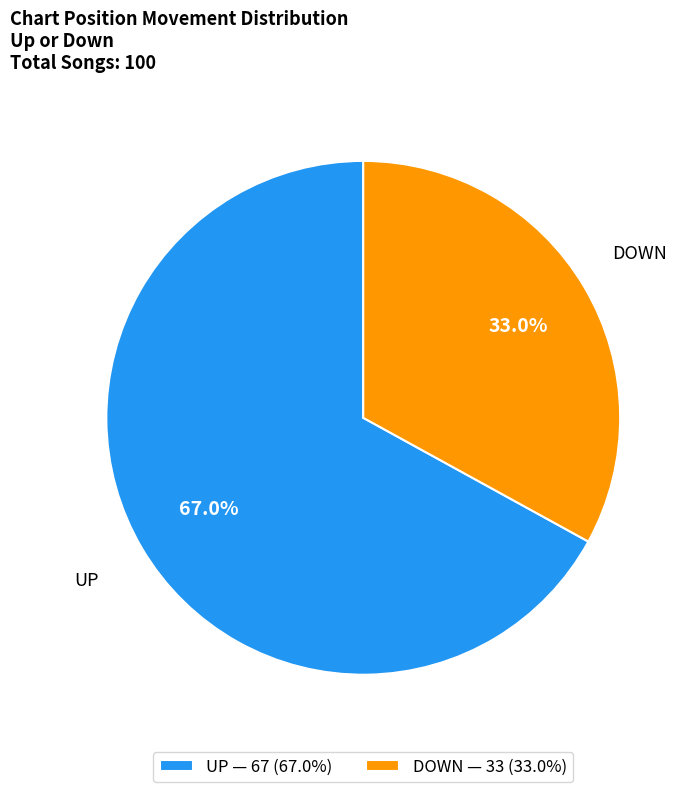

Rank the categories by value from highest to lowest.

UP — 67 (67.0%), DOWN — 33 (33.0%)